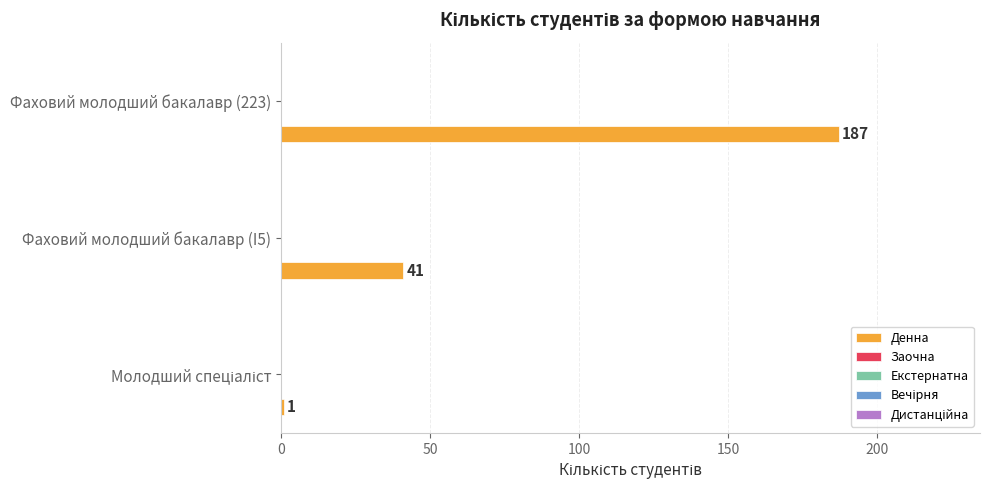

At which label is the value closest to 94?

Фаховий молодший бакалавр (I5)